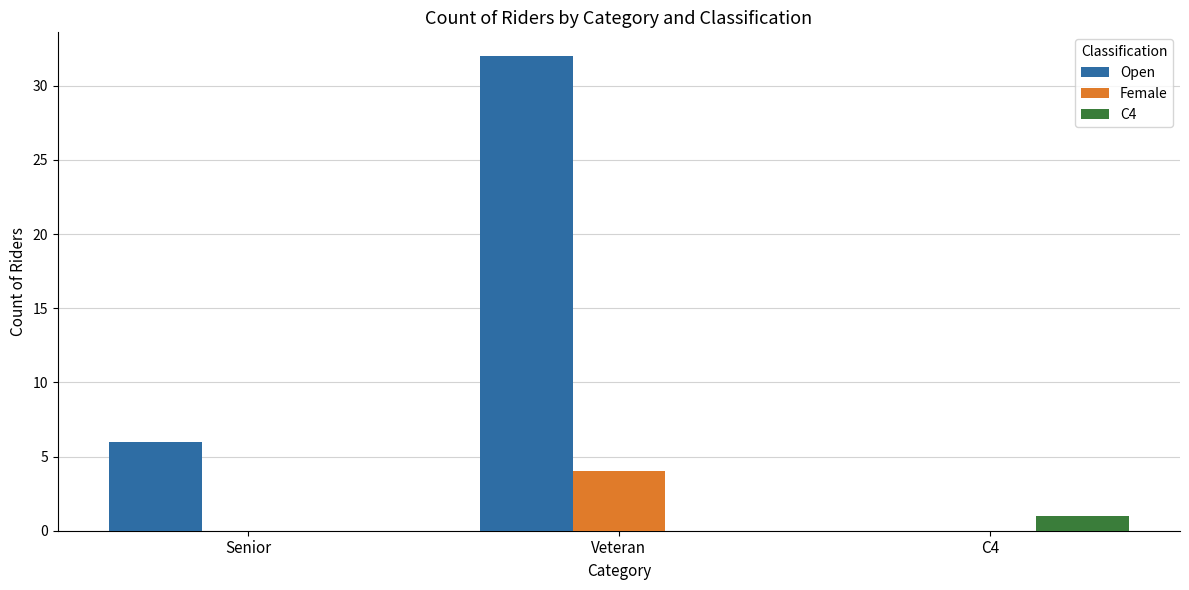

At which category is the sum across all series the highest?

Veteran